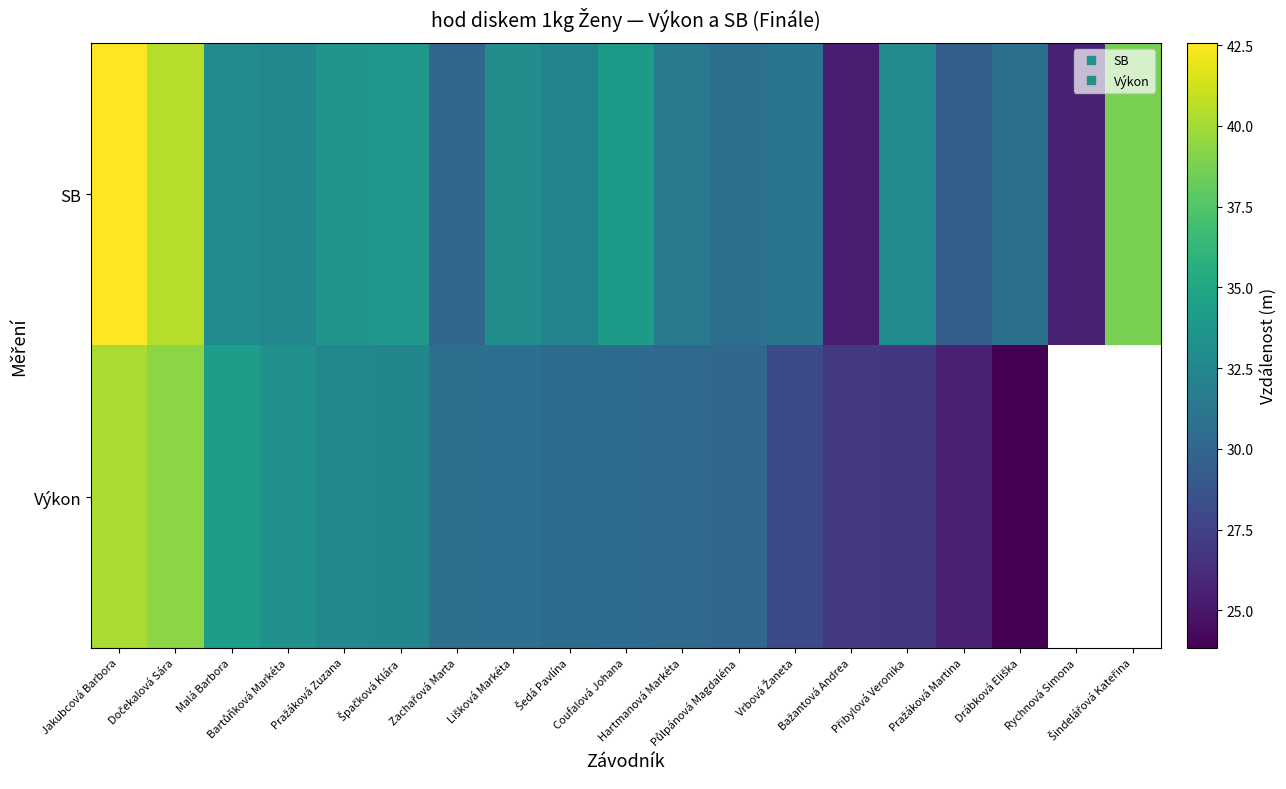

At which label does Výkon first exceed 30?

Jakubcová Barbora